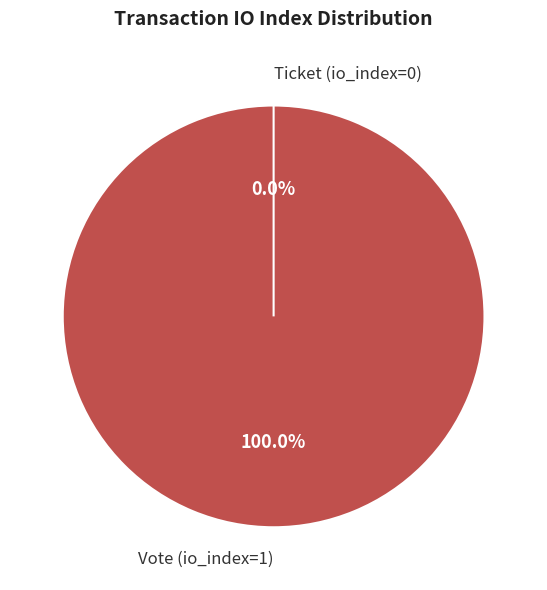

How many segments does this pie chart have?

2